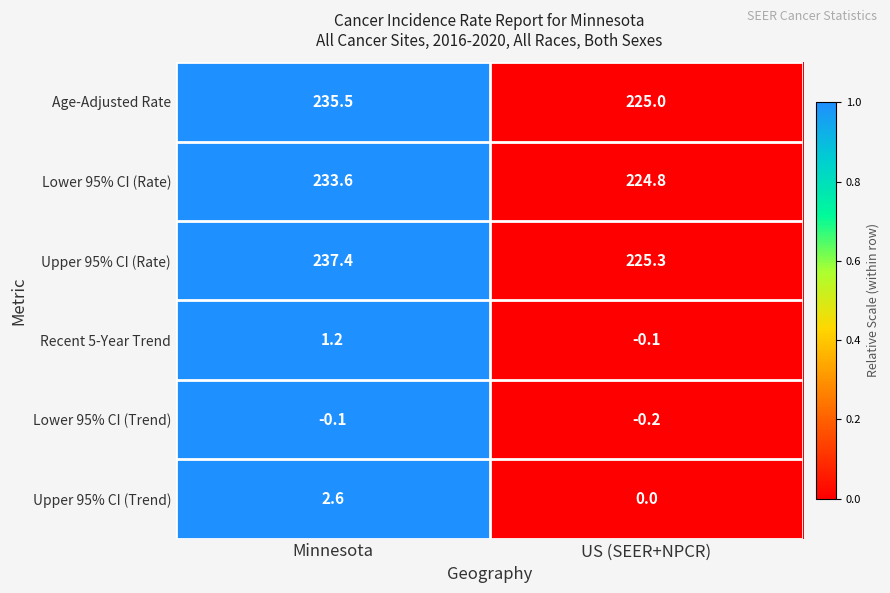

What is the difference between the maximum and minimum values in the Lower 95% CI (Rate) series?

8.8